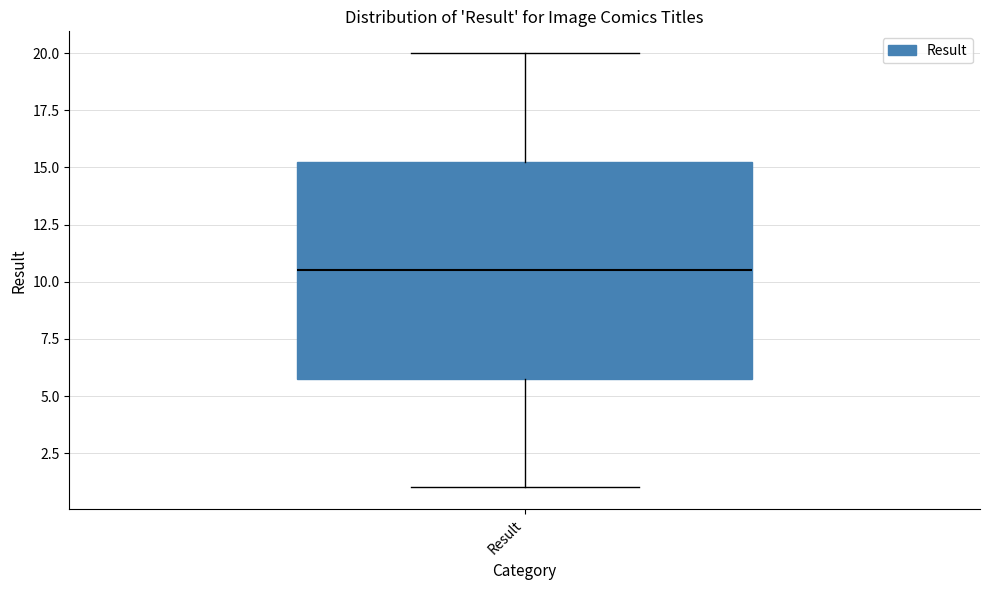

Transcribe this box plot: give where the median line is, the range the box spans, and where the two whiskers end, as read against the y-axis. The values are not printed on the chart, so give them approximately, as read against the axis.

median 10.5, box 6.0 to 15.5, whiskers 1.0 to 20.0